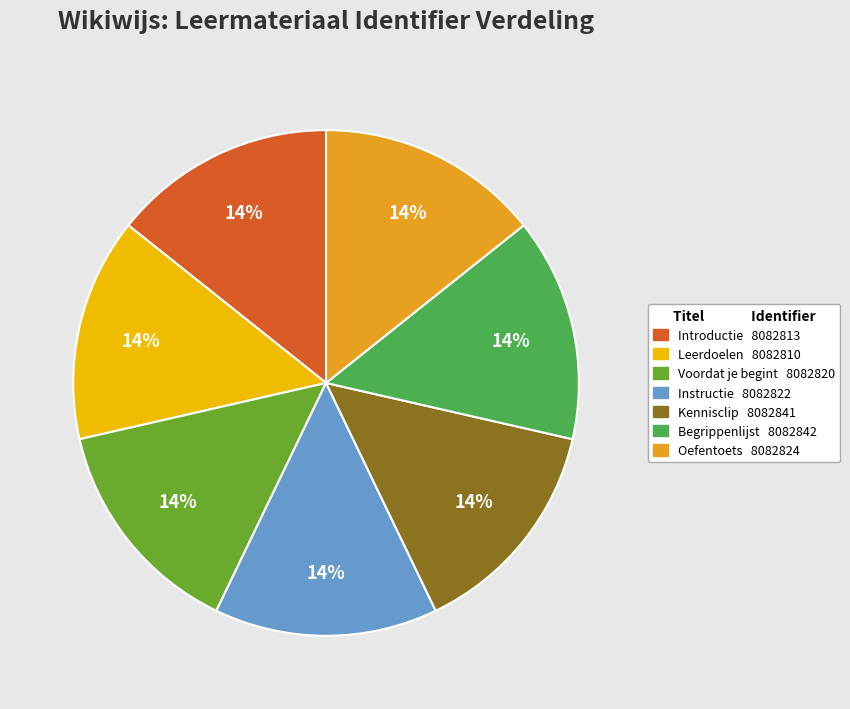

What percentage is the Instructie slice, to the nearest percent?

14%